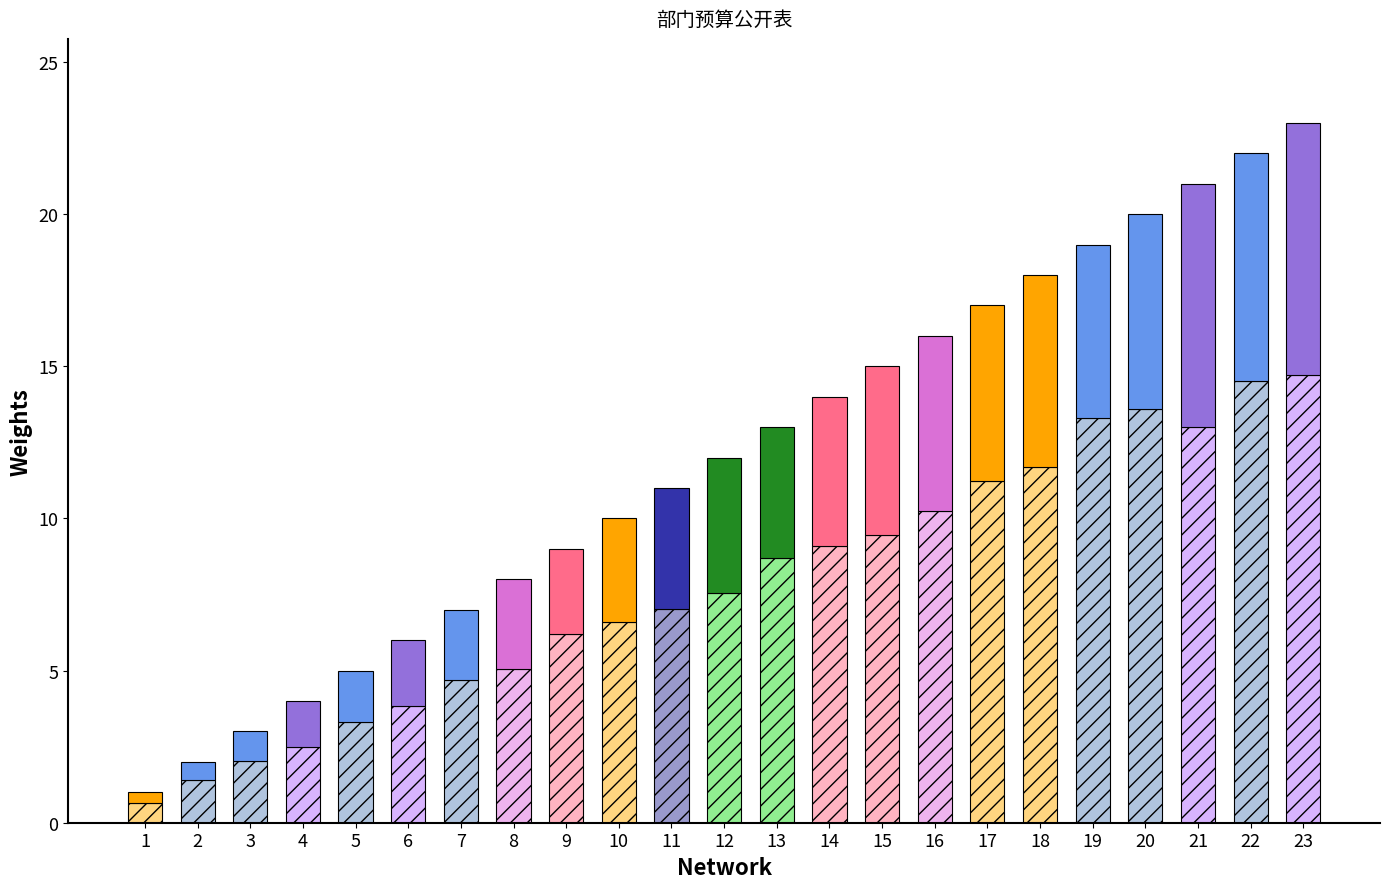

What is the change in value from 10 to 17?

+7